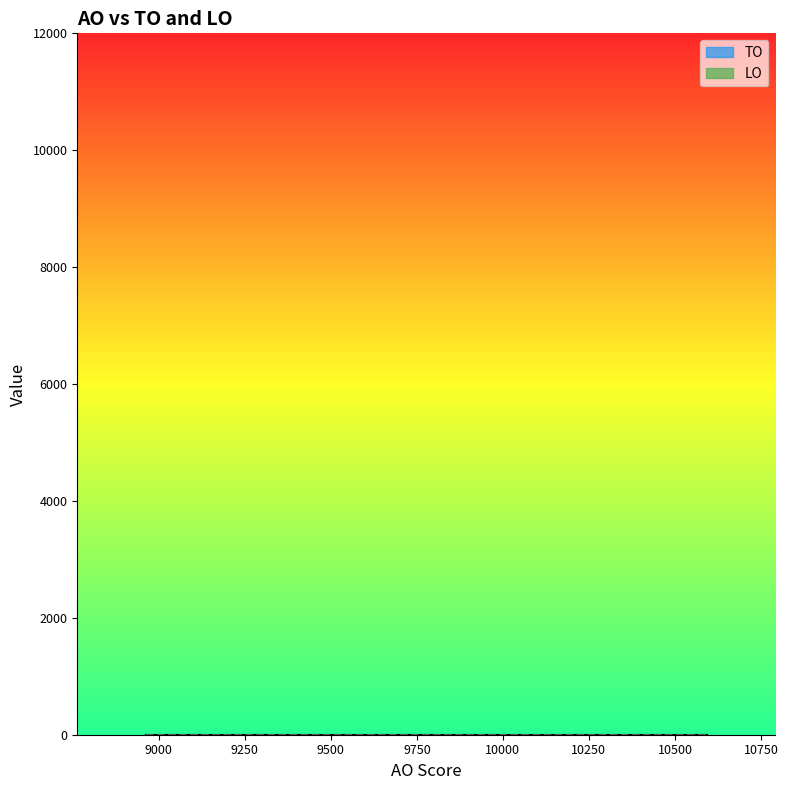

Reading left to right, what are all the values shown in this chart?

AO: 2023 1ste aanpassing - goedgekeurd=10592	2023 1ste aanpassing - ontwerp=10592	2023 Opmaak - goedgekeurd=10210	2023 Opmaak - ontwerp=10210	2022 uitvoering=9606	2022 2de aanpassing - goedgekeurd=9574	2022 2de aanpassing - ontwerp=9574	2022 1ste aanpassing - goedgekeurd=9574	2022 1ste aanpassing - ontwerp=9574	2022 Opmaak - goedgekeurd=9283	2022 Opmaak - ontwerp=9283	2021 uitvoering=9329	2021 1ste aanpassing - goedgekeurd=9144	2021 1ste aanpassing - ontwerp=9144	2021 Opmaak - goedgekeurd=9144	2021 Opmaak - ontwerp=9144	2020 uitvoering=10488	2020 2de aanpassing - goedgekeurd=10488	2020 2de aanpassing - ontwerp=10488	2020 1ste aanpassing - goedgekeurd=10488	2020 1ste aanpassing - ontwerp=10488	2020 Opmaak - goedgekeurd=9134	2020 Opmaak - ontwerp=9134	2019 1ste aanpassing - goedgekeurd=10297	2019 1ste aanpassing - ontwerp=10297	2019 opmaak - goedgekeurd=8963	2019 opmaak - ontwerp=8963
TO: 2023 1ste aanpassing - goedgekeurd=0	2023 1ste aanpassing - ontwerp=0	2023 Opmaak - goedgekeurd=0	2023 Opmaak - ontwerp=0	2022 uitvoering=0	2022 2de aanpassing - goedgekeurd=0	2022 2de aanpassing - ontwerp=0	2022 1ste aanpassing - goedgekeurd=0	2022 1ste aanpassing - ontwerp=0	2022 Opmaak - goedgekeurd=0	2022 Opmaak - ontwerp=0	2021 uitvoering=0	2021 1ste aanpassing - goedgekeurd=0	2021 1ste aanpassing - ontwerp=0	2021 Opmaak - goedgekeurd=0	2021 Opmaak - ontwerp=0	2020 uitvoering=0	2020 2de aanpassing - goedgekeurd=0	2020 2de aanpassing - ontwerp=0	2020 1ste aanpassing - goedgekeurd=0	2020 1ste aanpassing - ontwerp=0	2020 Opmaak - goedgekeurd=0	2020 Opmaak - ontwerp=0	2019 1ste aanpassing - goedgekeurd=0	2019 1ste aanpassing - ontwerp=0	2019 opmaak - goedgekeurd=0	2019 opmaak - ontwerp=0
LO: 2023 1ste aanpassing - goedgekeurd=0	2023 1ste aanpassing - ontwerp=0	2023 Opmaak - goedgekeurd=0	2023 Opmaak - ontwerp=0	2022 uitvoering=0	2022 2de aanpassing - goedgekeurd=0	2022 2de aanpassing - ontwerp=0	2022 1ste aanpassing - goedgekeurd=0	2022 1ste aanpassing - ontwerp=0	2022 Opmaak - goedgekeurd=0	2022 Opmaak - ontwerp=0	2021 uitvoering=0	2021 1ste aanpassing - goedgekeurd=0	2021 1ste aanpassing - ontwerp=0	2021 Opmaak - goedgekeurd=0	2021 Opmaak - ontwerp=0	2020 uitvoering=0	2020 2de aanpassing - goedgekeurd=0	2020 2de aanpassing - ontwerp=0	2020 1ste aanpassing - goedgekeurd=0	2020 1ste aanpassing - ontwerp=0	2020 Opmaak - goedgekeurd=0	2020 Opmaak - ontwerp=0	2019 1ste aanpassing - goedgekeurd=0	2019 1ste aanpassing - ontwerp=0	2019 opmaak - goedgekeurd=0	2019 opmaak - ontwerp=0